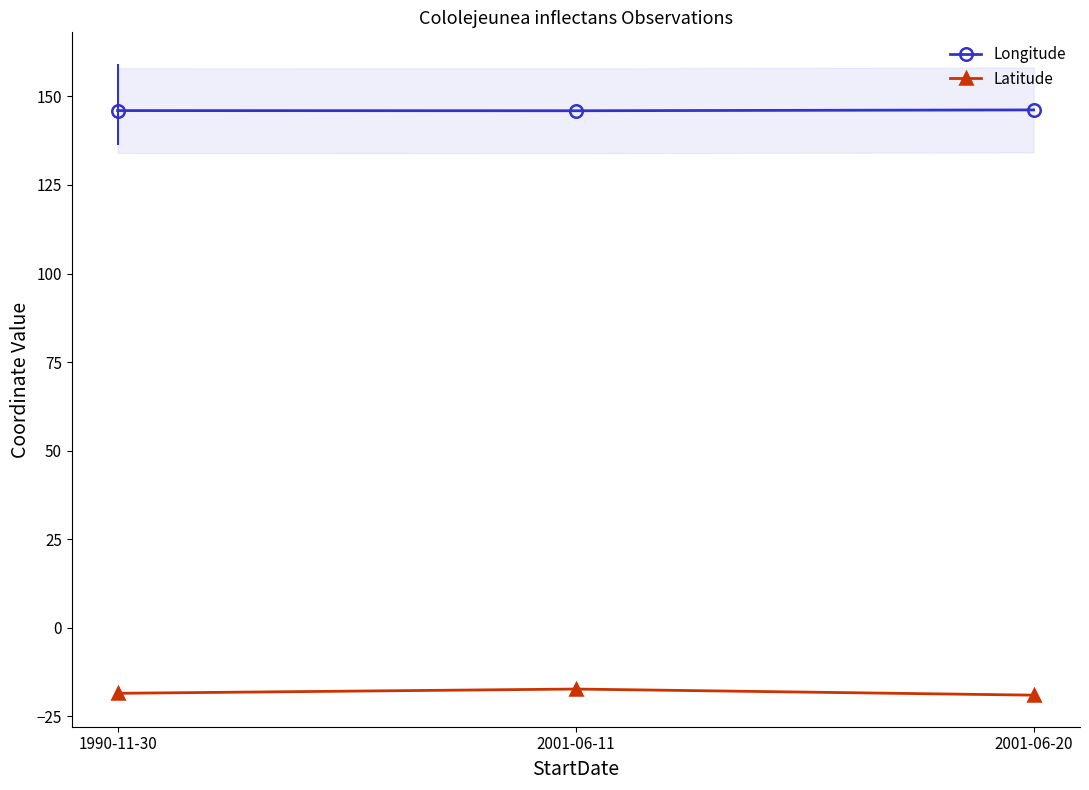

Between 2001-06-11 and 2001-06-20, which is larger?

2001-06-20